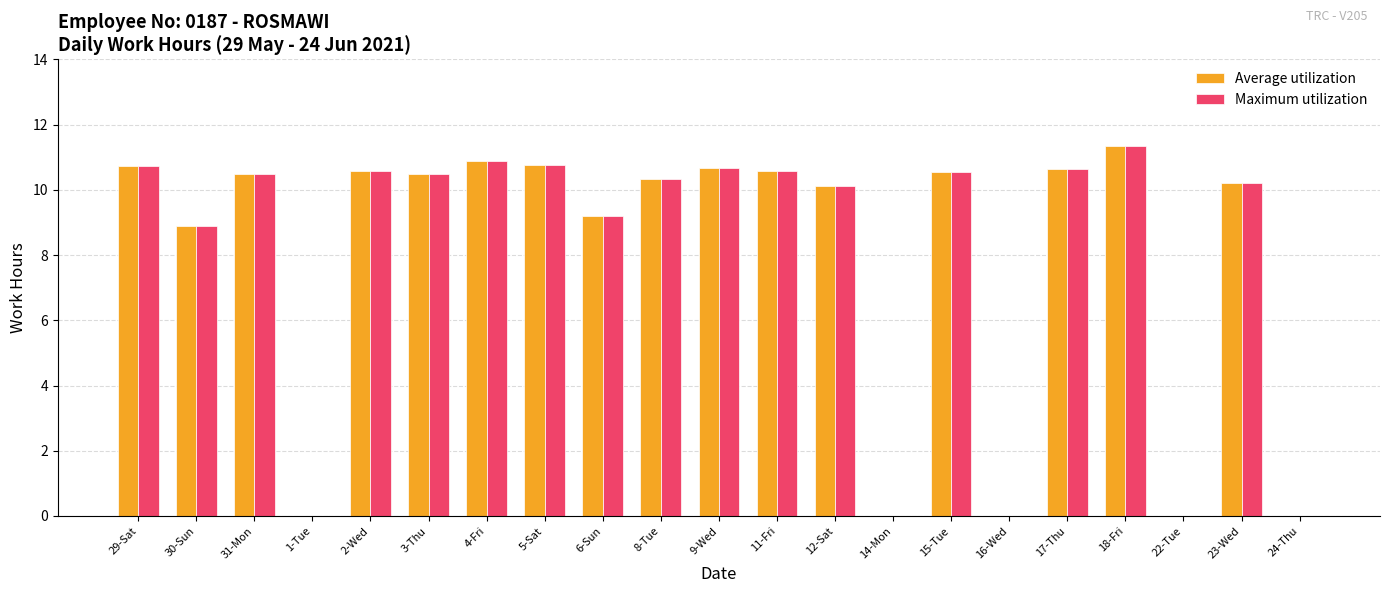

Where is Maximum utilization nearest to the value 5?

30-Sun